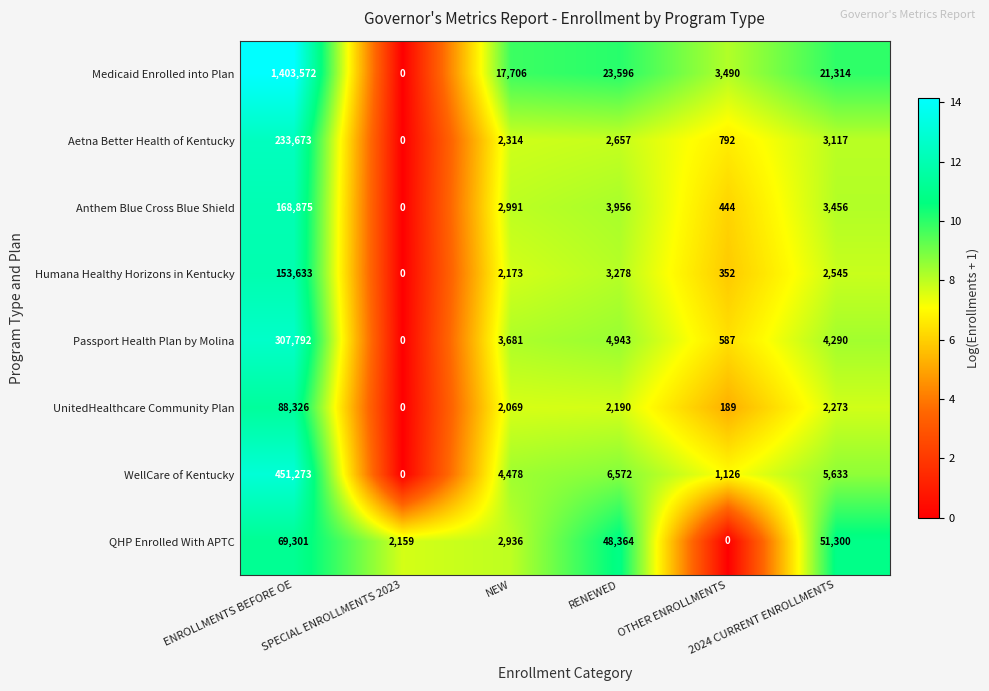

List the series in order of their peak value, lowest first.

QHP Enrolled With APTC, UnitedHealthcare Community Plan, Humana Healthy Horizons in Kentucky, Anthem Blue Cross Blue Shield, Aetna Better Health of Kentucky, Passport Health Plan by Molina, WellCare of Kentucky, Medicaid Enrolled into Plan